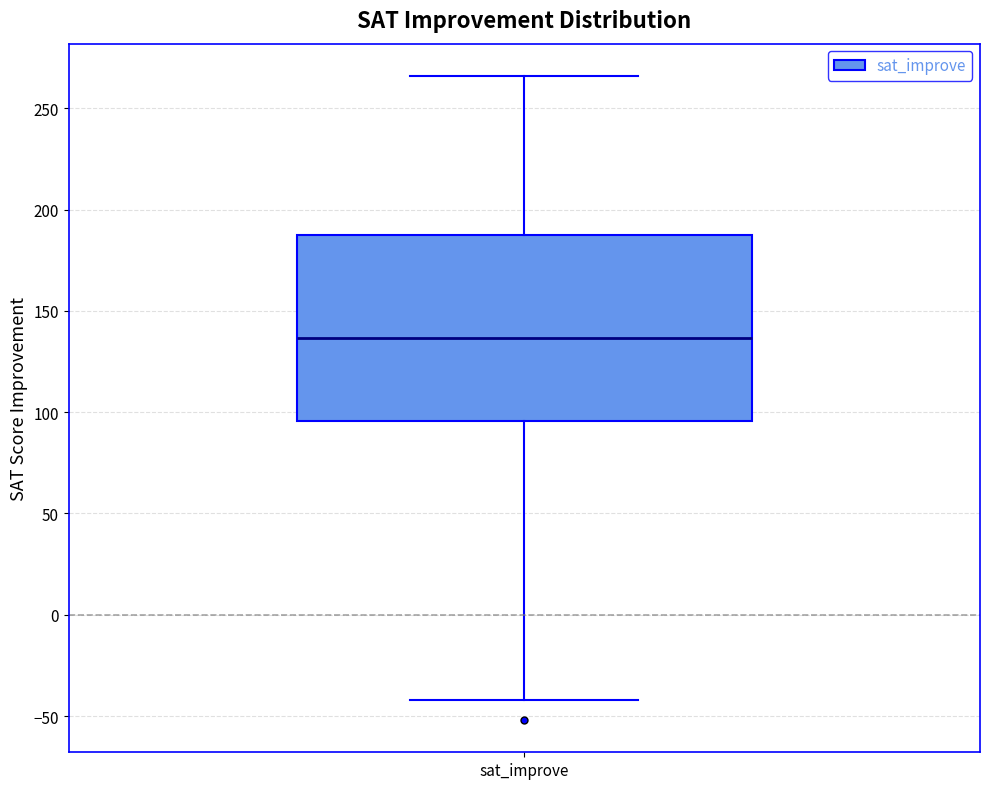

Transcribe this box plot: give where the median line is, the range the box spans, and where the two whiskers end, as read against the y-axis. The values are not printed on the chart, so give them approximately, as read against the axis.

median 135, box 95 to 185, whiskers -40 to 265